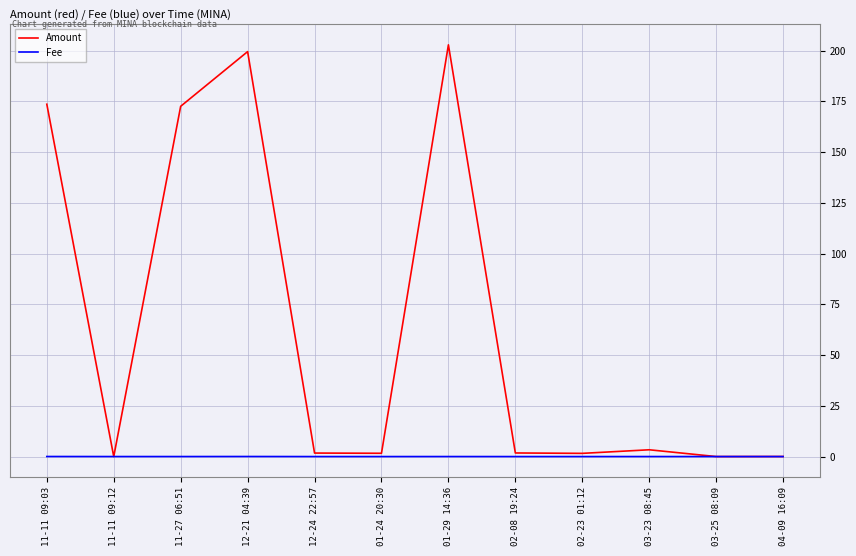

Which series has the widest spread of values?

Amount